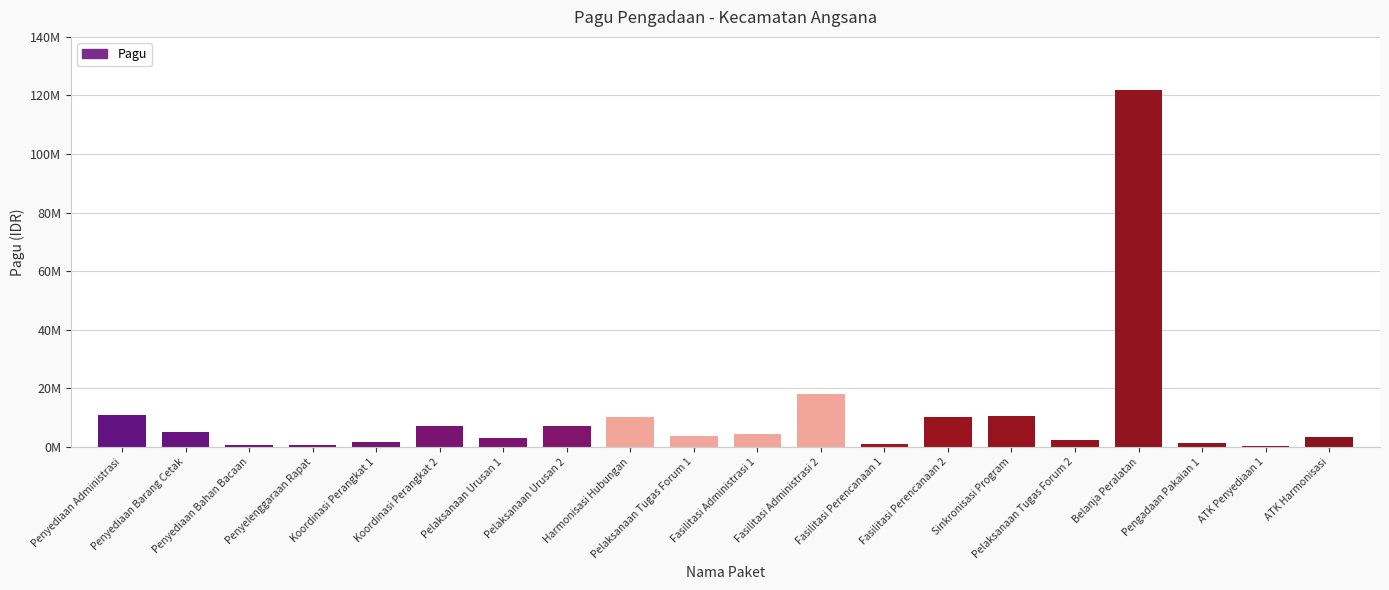

What is the change in value from Pelaksanaan Tugas Forum 2 to ATK Penyediaan 1?

-2270800